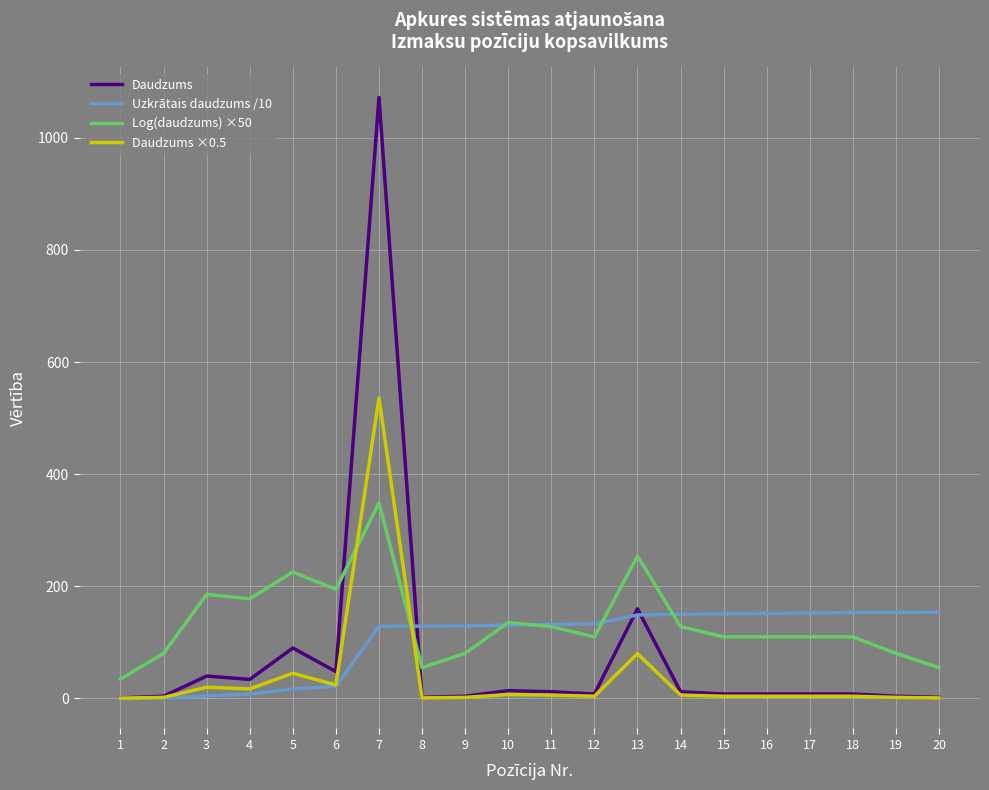

Which series has the widest spread of values?

Daudzums